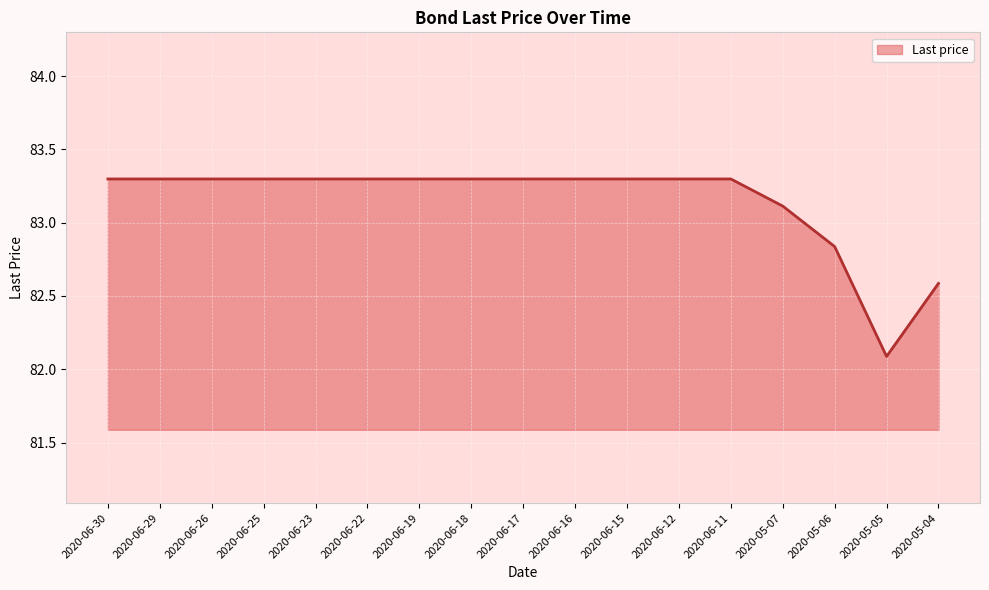

Which category has the lowest value across all series?

2020-05-05